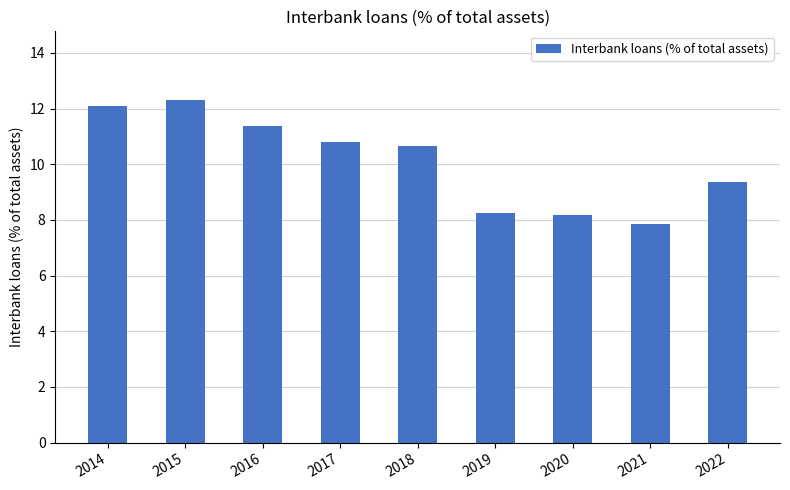

What is the average value?

10.1